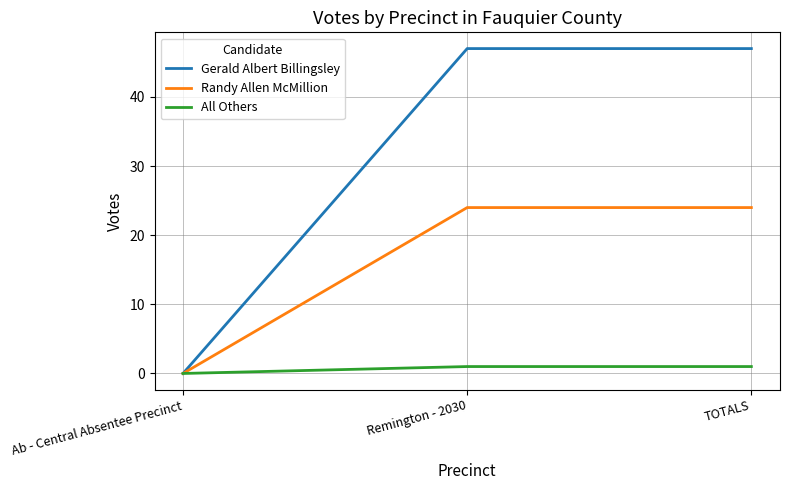

Which series has the largest total across all categories?

Gerald Albert Billingsley